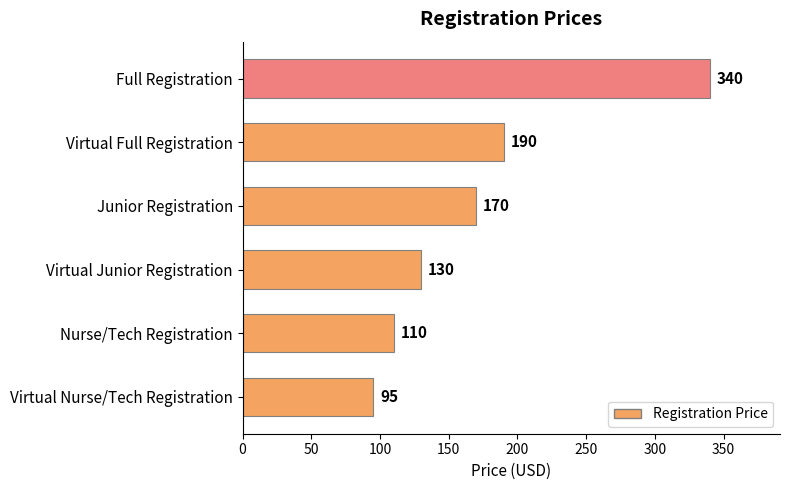

Reading bottom to top, extract all data points from this chart.

95	110	130	170	190	340